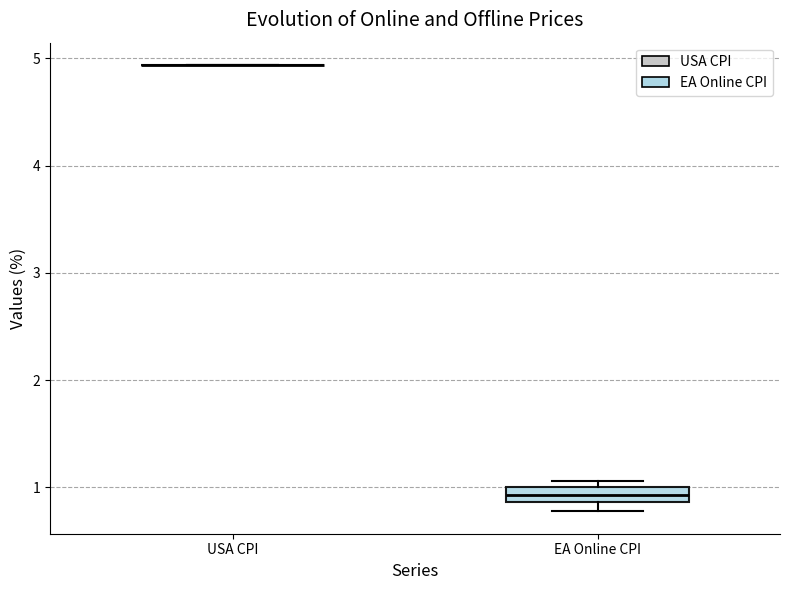

Which box is the tallest, from its lower edge to its upper edge?

EA Online CPI